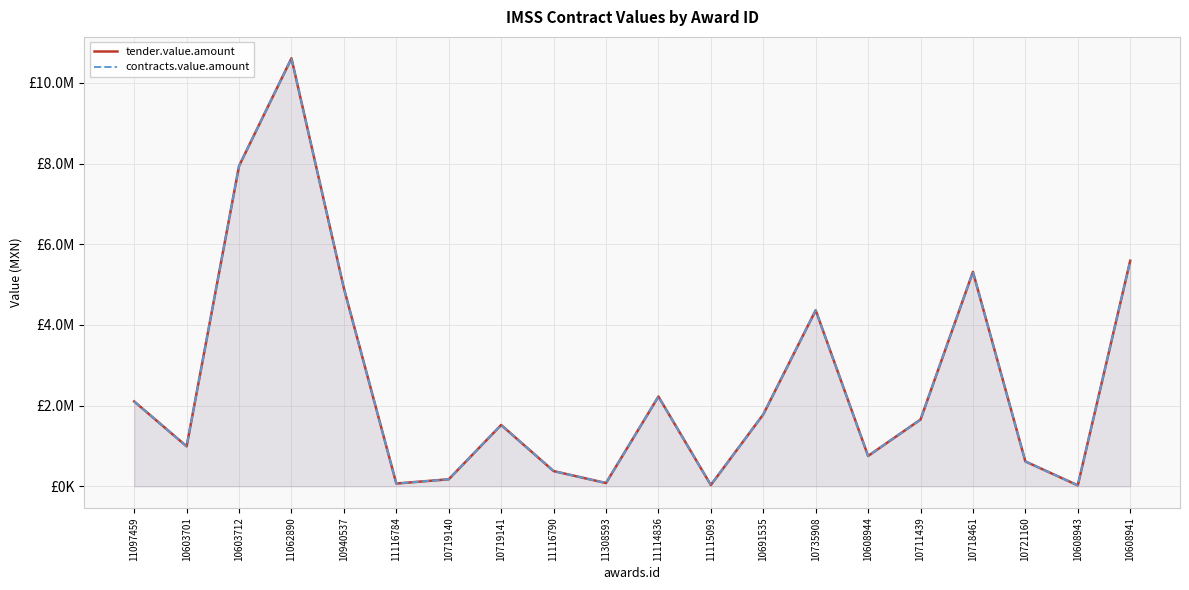

Which category has the highest value across all series?

11062890